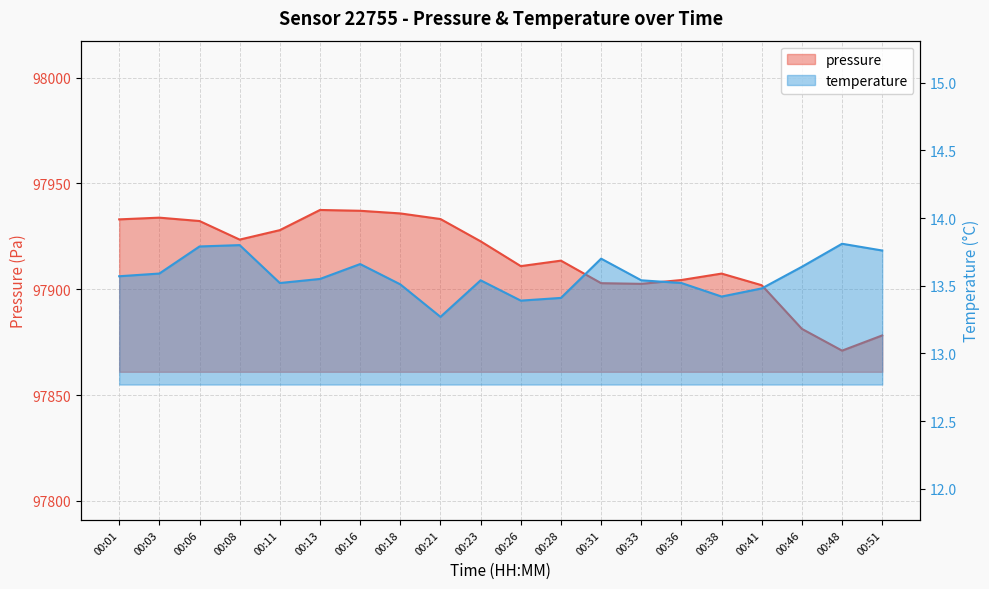

What is the difference between the second highest and minimum values in the temperature series?

0.5